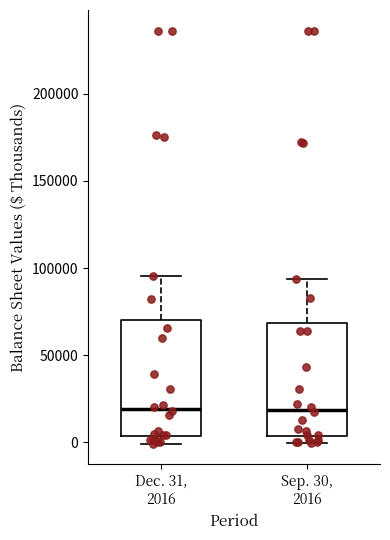

Where is the lower edge of the box for Sep. 30, 2016 on the y-axis? The values are not printed on the chart, so give them approximately, as read against the axis.

5000